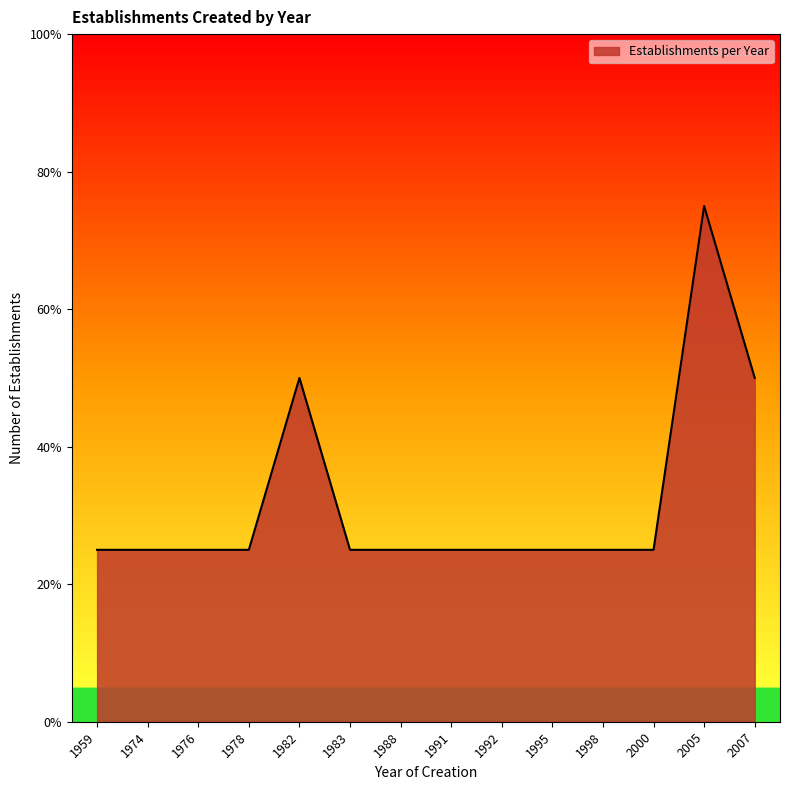

Rank the categories by value from highest to lowest.

2005, 1982, 2007, 1959, 1974, 1976, 1978, 1983, 1988, 1991, 1992, 1995, 1998, 2000